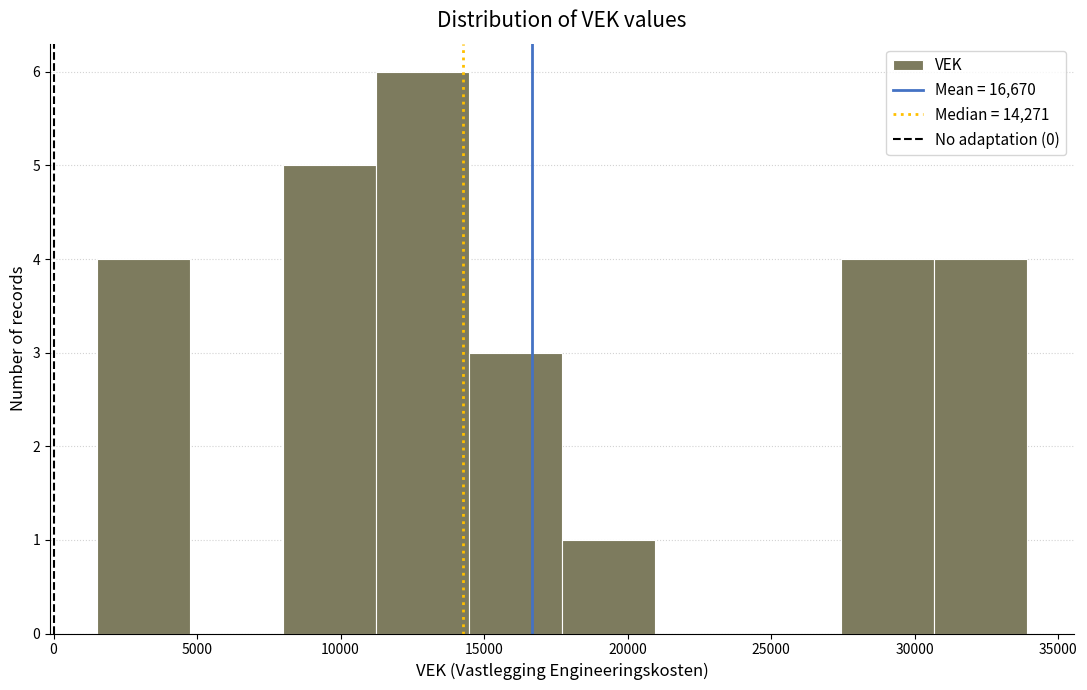

Reading left to right, transcribe this chart: for each bar, give the range it covers on the x-axis and its height. Neither the bar edges nor the heights are printed on the chart, so give them approximately, as read against the axes.

1500 to 4500: 4
4500 to 8000: 0
8000 to 11000: 5
11000 to 14500: 6
14500 to 17500: 3
17500 to 21000: 1
21000 to 24000: 0
24000 to 27500: 0
27500 to 30500: 4
30500 to 34000: 4